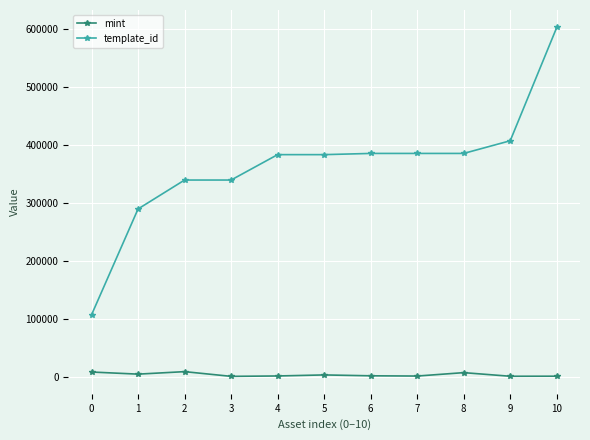

Does the chart have visible grid lines?

Yes